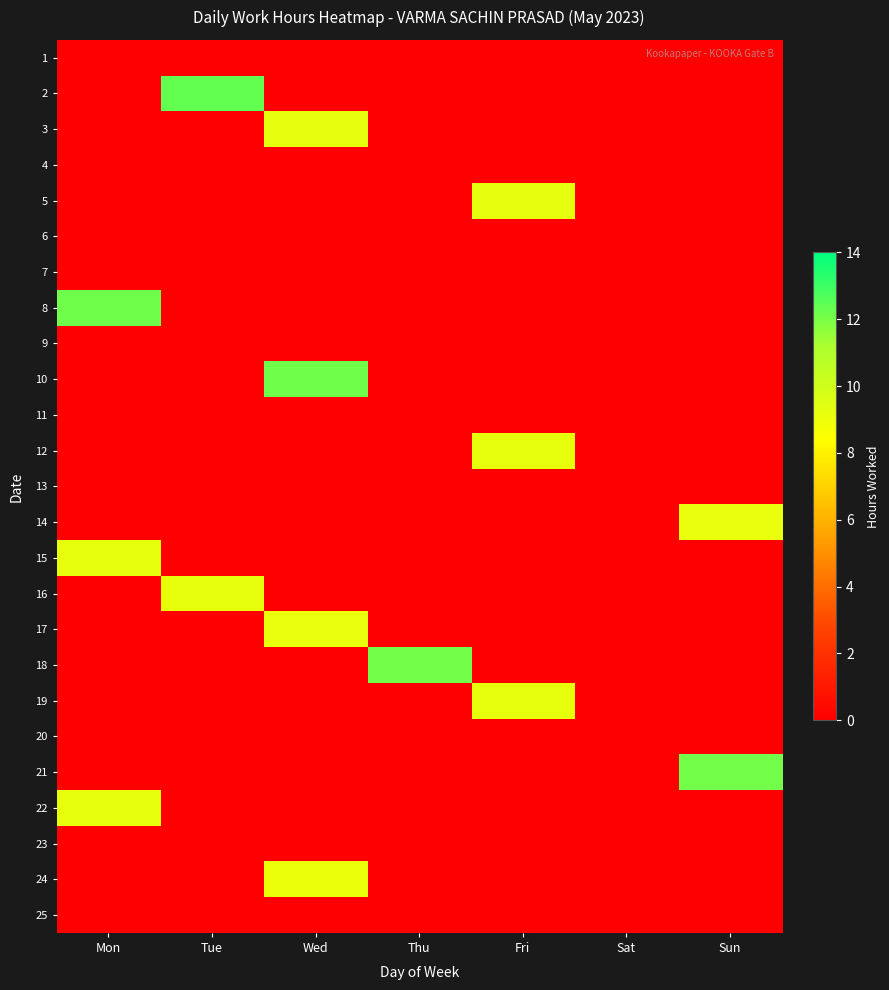

Count the number of data series in this chart.

25